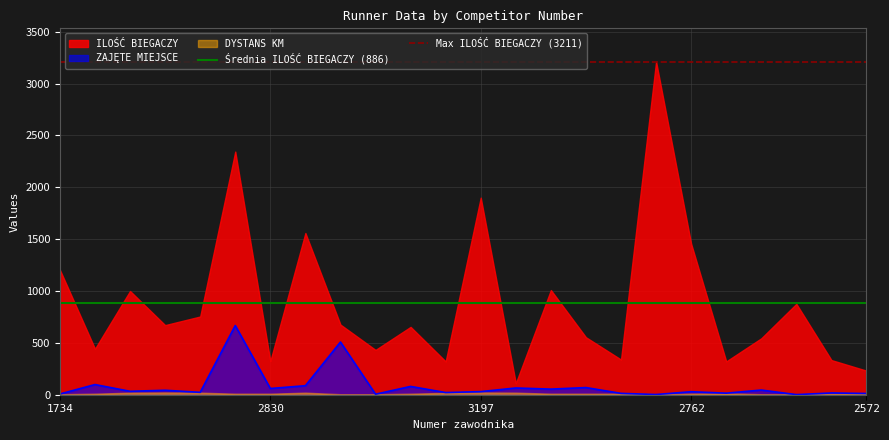

Is it true that ZAJĘTE MIEJSCE equals 29 at 2762?

True